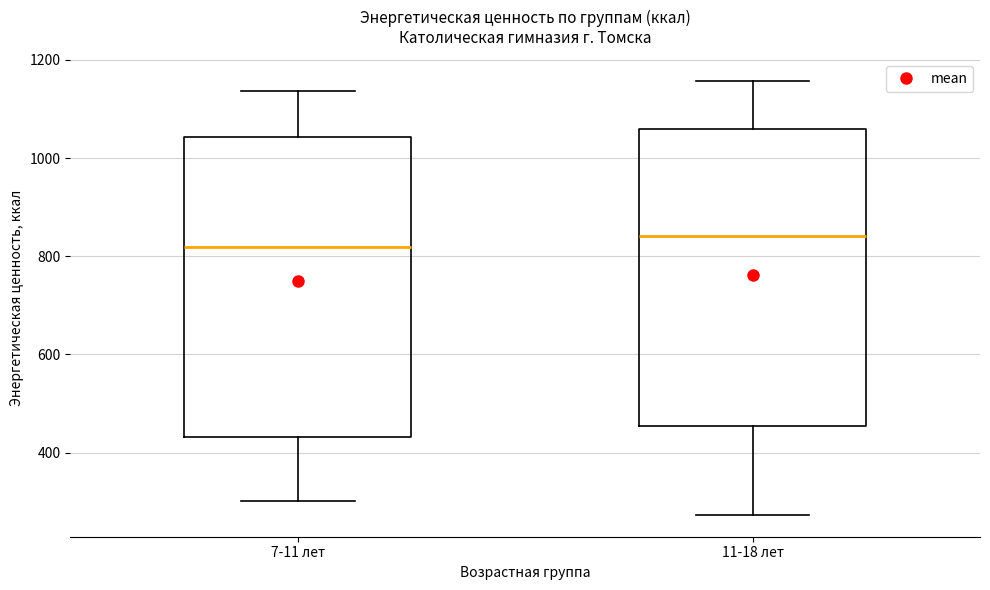

Where does the lower whisker of the box for 11-18 лет end on the y-axis? The values are not printed on the chart, so give them approximately, as read against the axis.

280